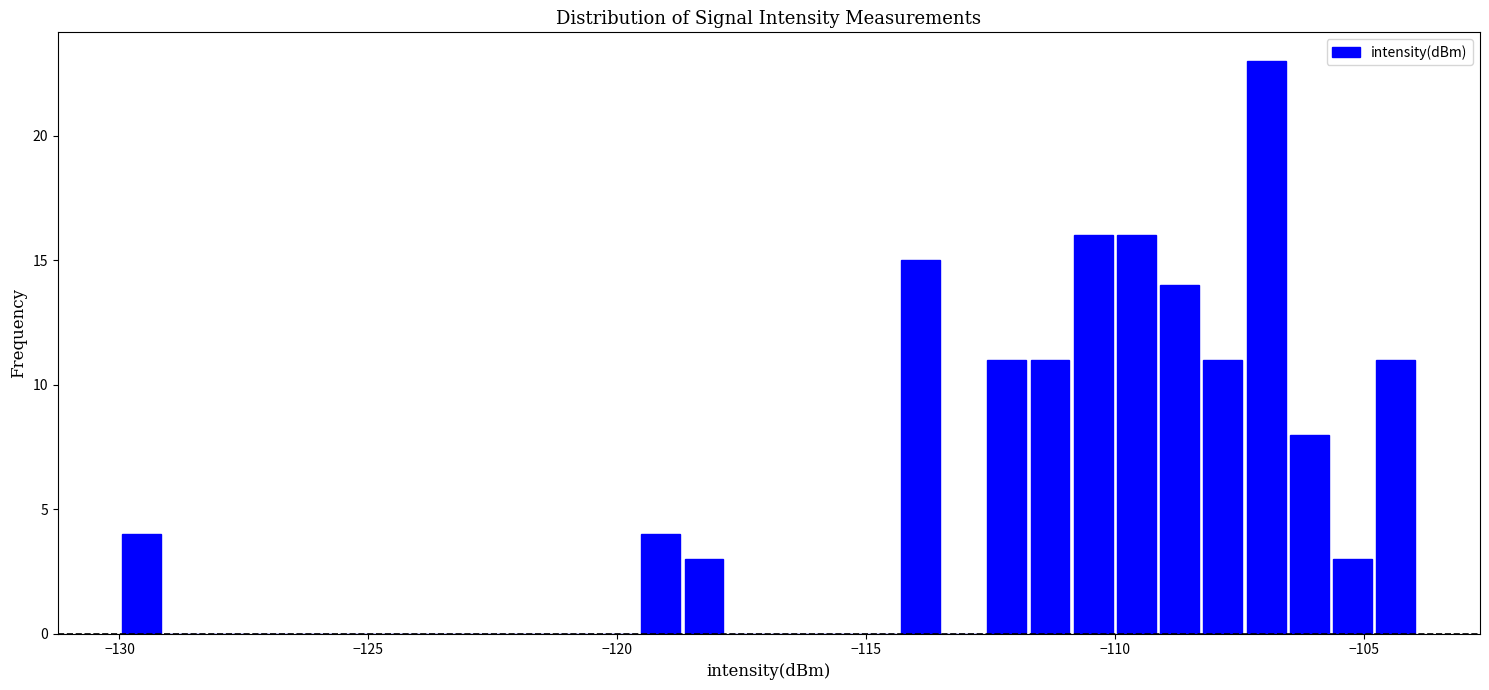

Read against the x-axis, roughly where is the centre of the tallest bar?

-107.0